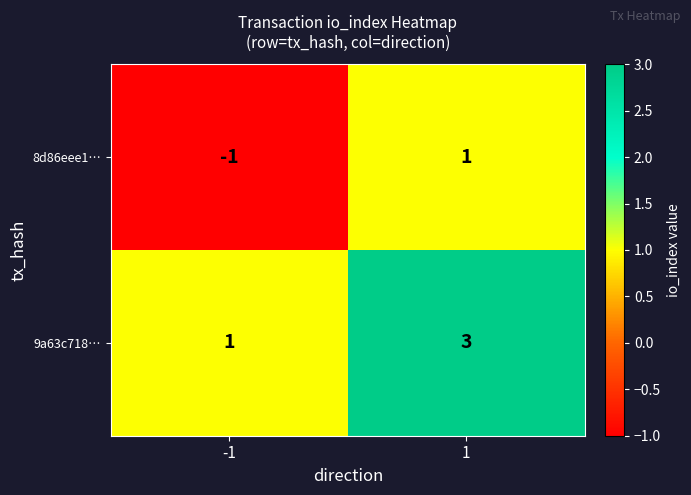

Is it true that 9a63c718… equals 0 at -1?

False